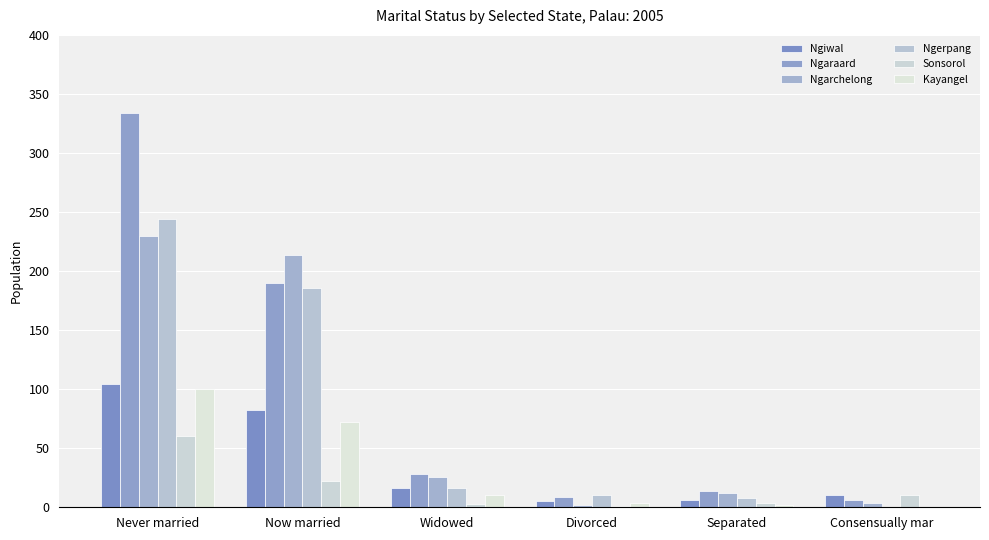

What is the value of the Kayangel bar at the 1st from the left?

100